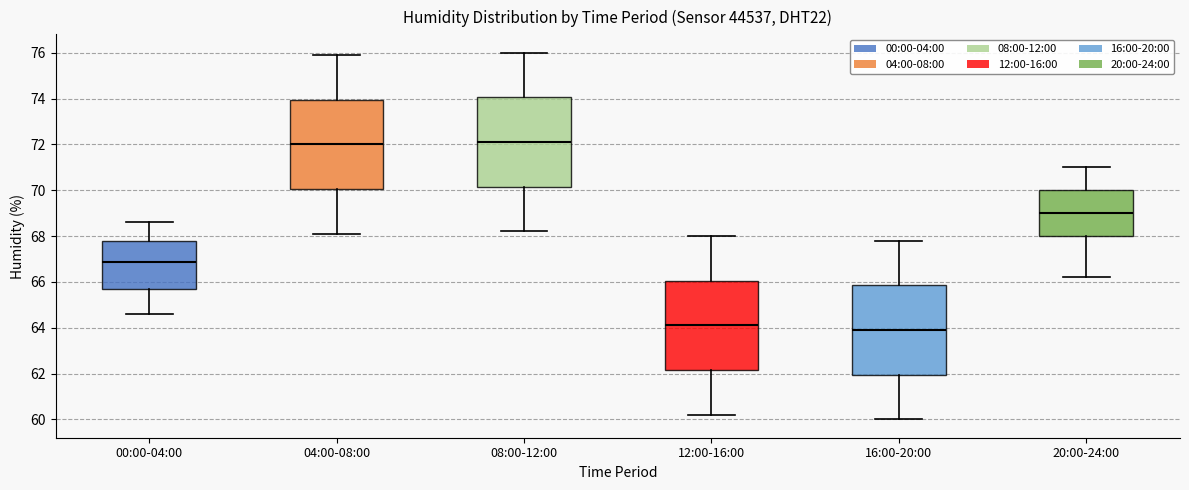

Where is the upper edge of the box for 16:00-20:00 on the y-axis? The values are not printed on the chart, so give them approximately, as read against the axis.

65.8